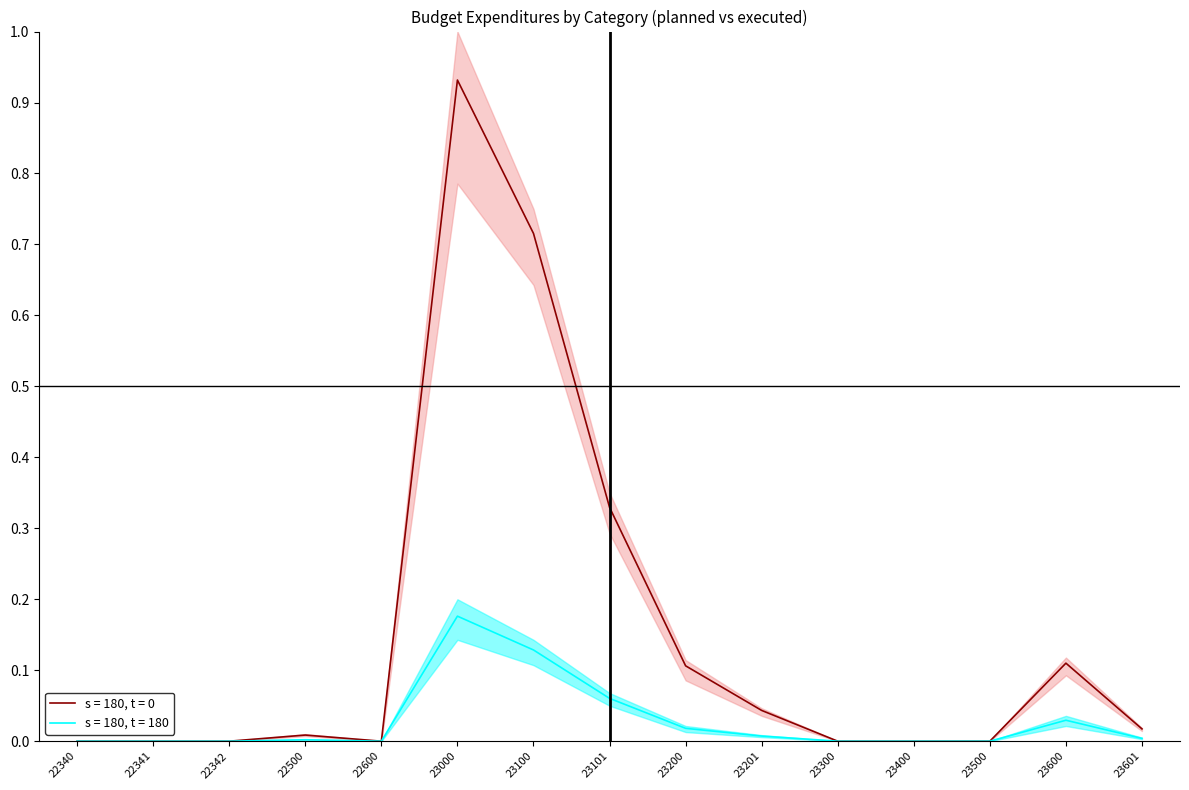

True or false: s = 180, t = 0 and s = 180, t = 180 intersect in this chart.

False